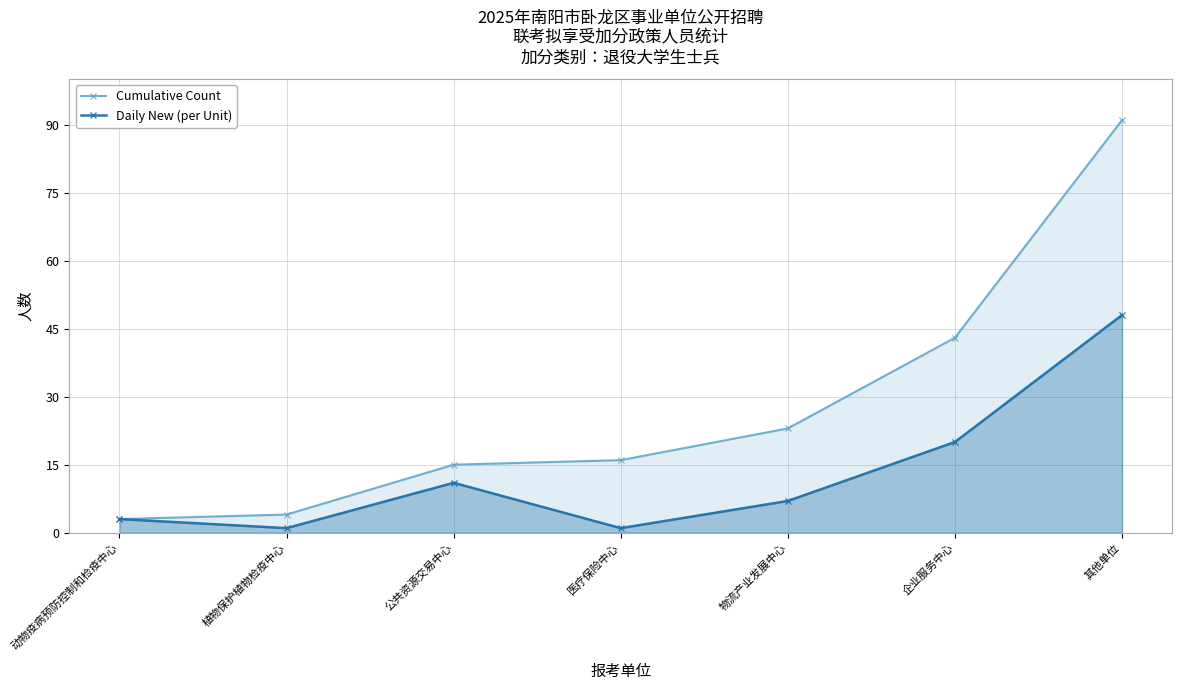

Which series changed the most between 植物保护植物检疫中心 and 企业服务中心?

Cumulative Count